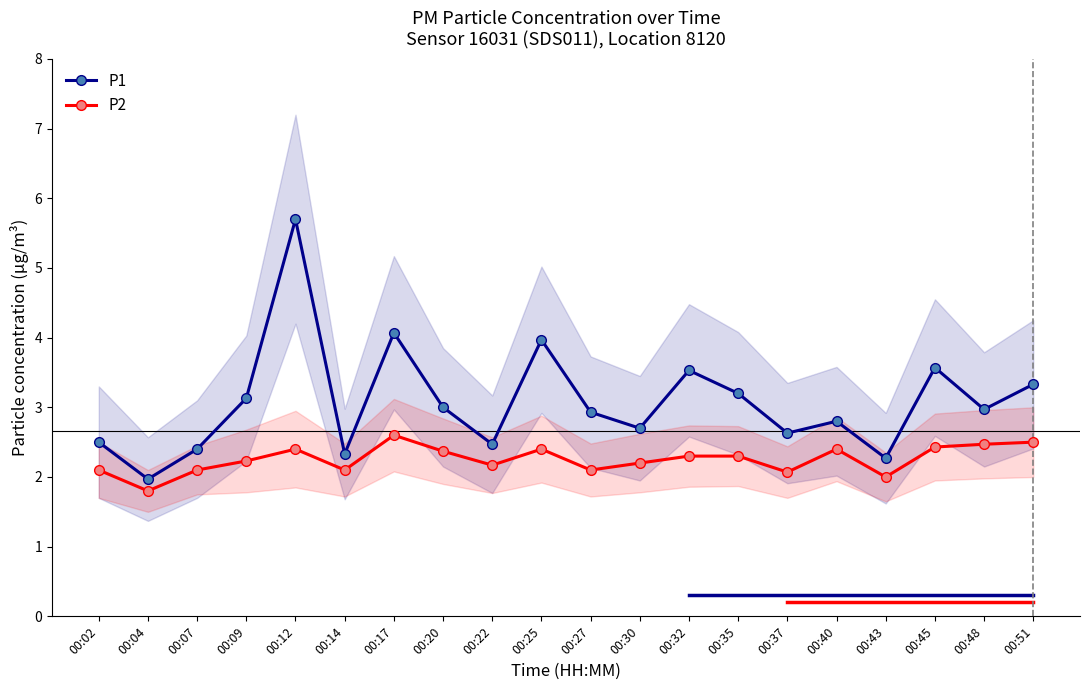

What is the minimum value for P1?

2.0